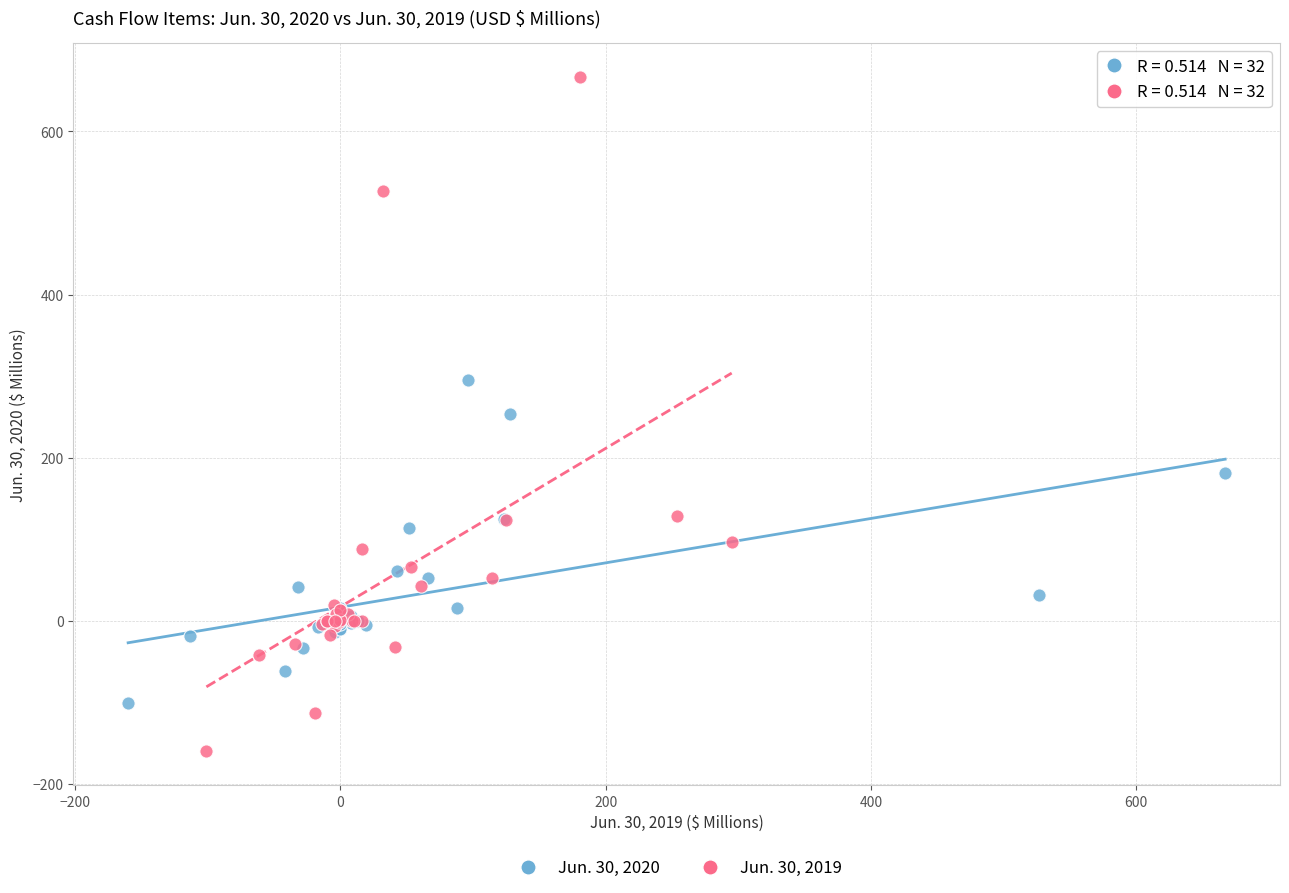

Which series contains the lowest Y value?

Jun. 30, 2019